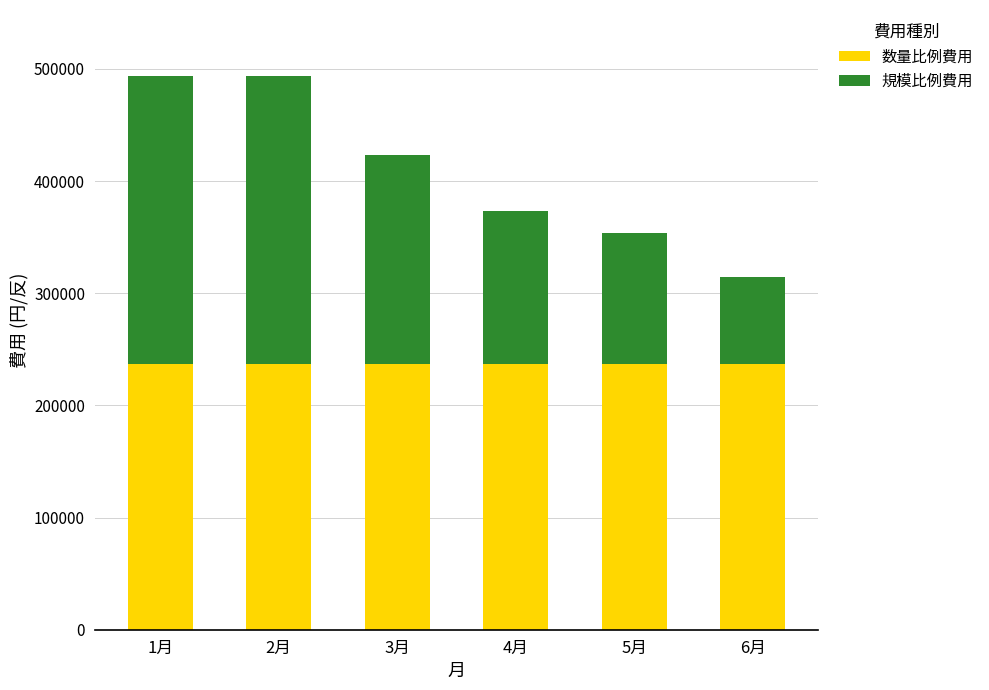

What is the total value across all series at 2月?

493267